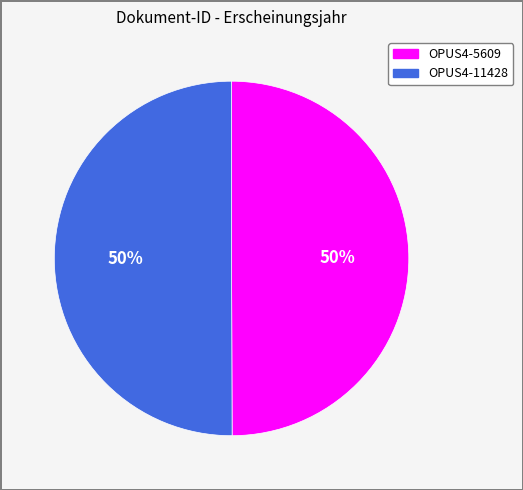

True or false: OPUS4-11428 accounts for 38% of the total.

False